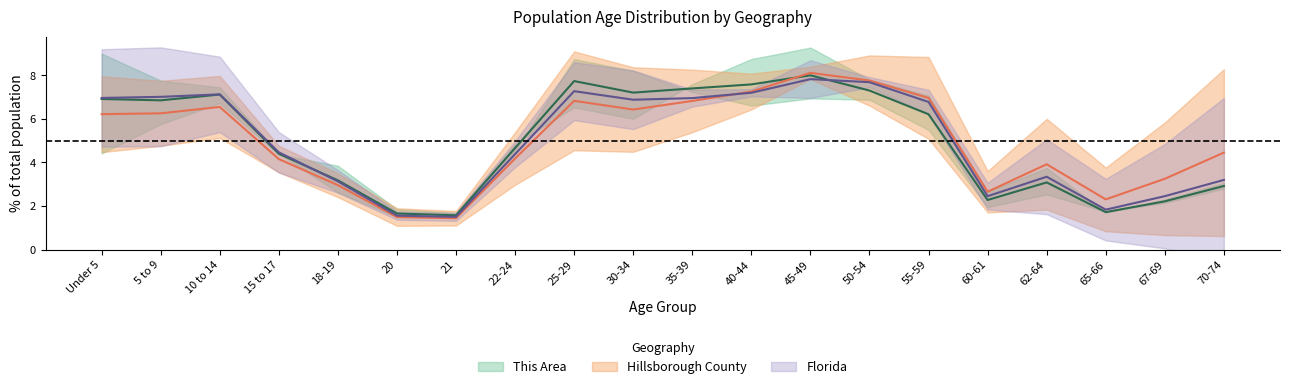

What is the smallest value displayed?

1.4